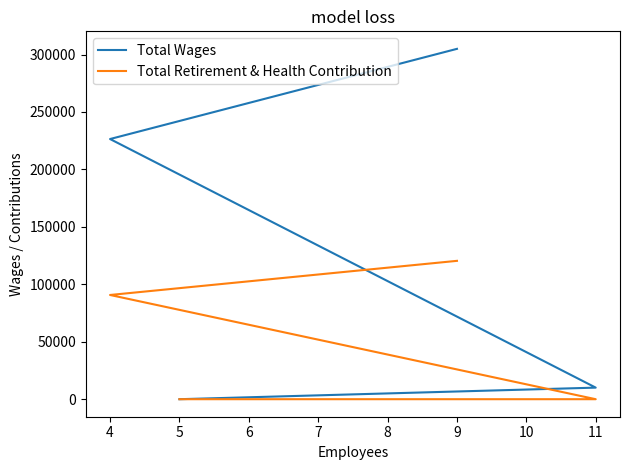

Which series changed the most between 4 and 5?

Total Wages